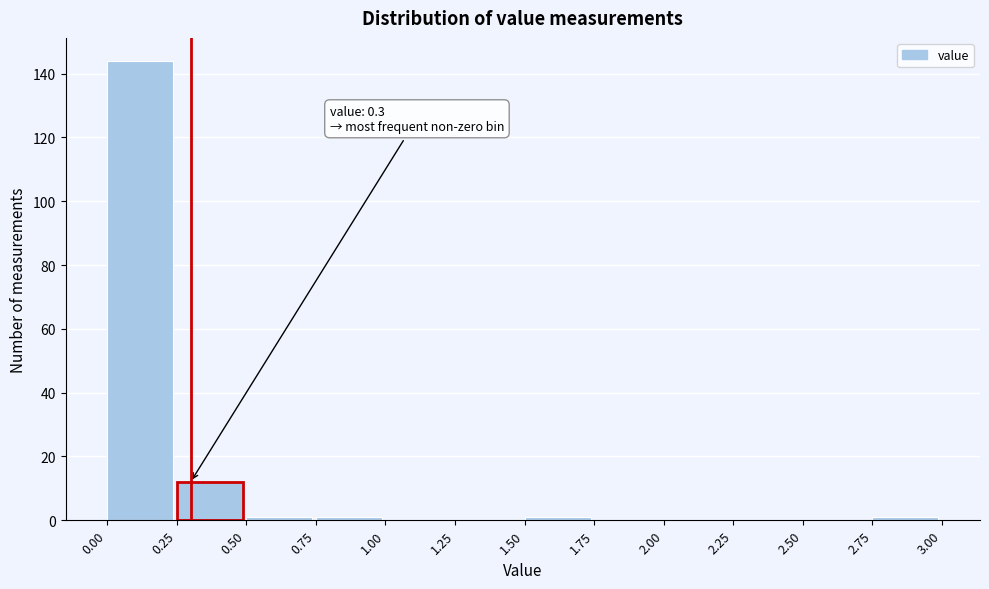

Which range on the x-axis has the tallest bar?

0.00 to 0.25